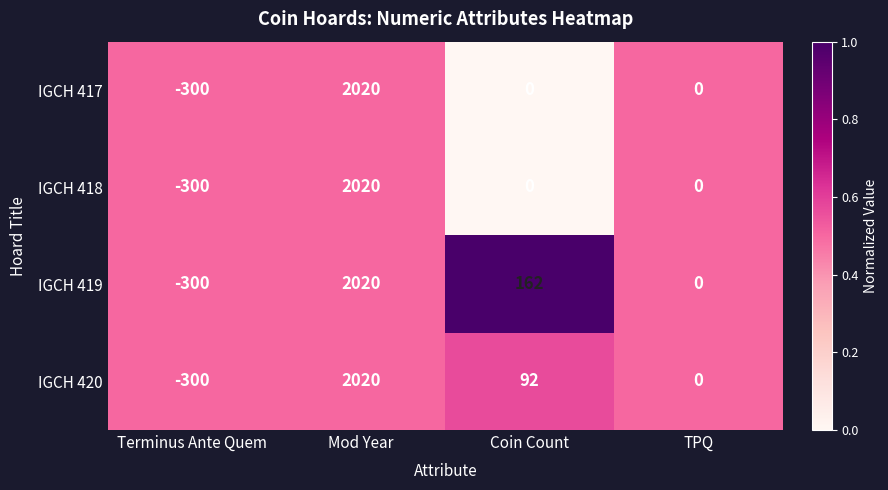

Reading left to right, list all the values displayed in this chart.

IGCH 417: Terminus Ante Quem=-300	Mod Year=2020	Coin Count=0	TPQ=0
IGCH 418: Terminus Ante Quem=-300	Mod Year=2020	Coin Count=0	TPQ=0
IGCH 419: Terminus Ante Quem=-300	Mod Year=2020	Coin Count=162	TPQ=0
IGCH 420: Terminus Ante Quem=-300	Mod Year=2020	Coin Count=92	TPQ=0